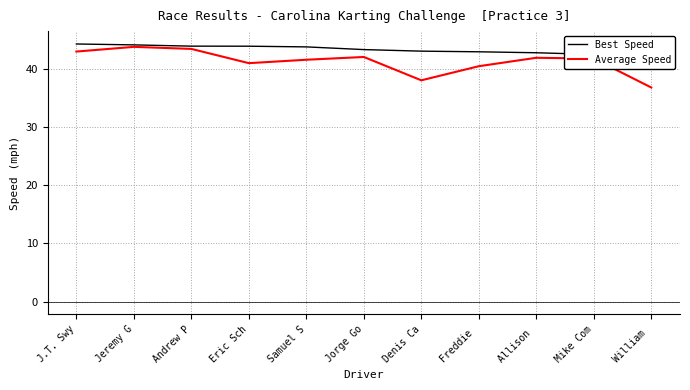

Is it true that Best Speed equals 43.1 at Denis Ca?

True